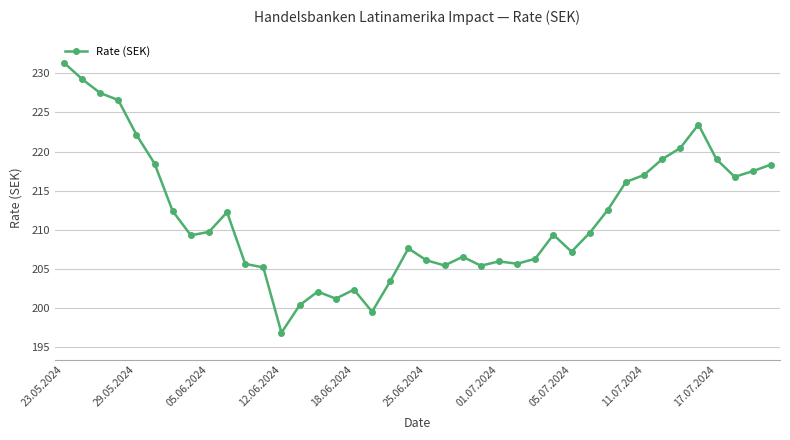

What is the maximum value shown in the chart?

231.4